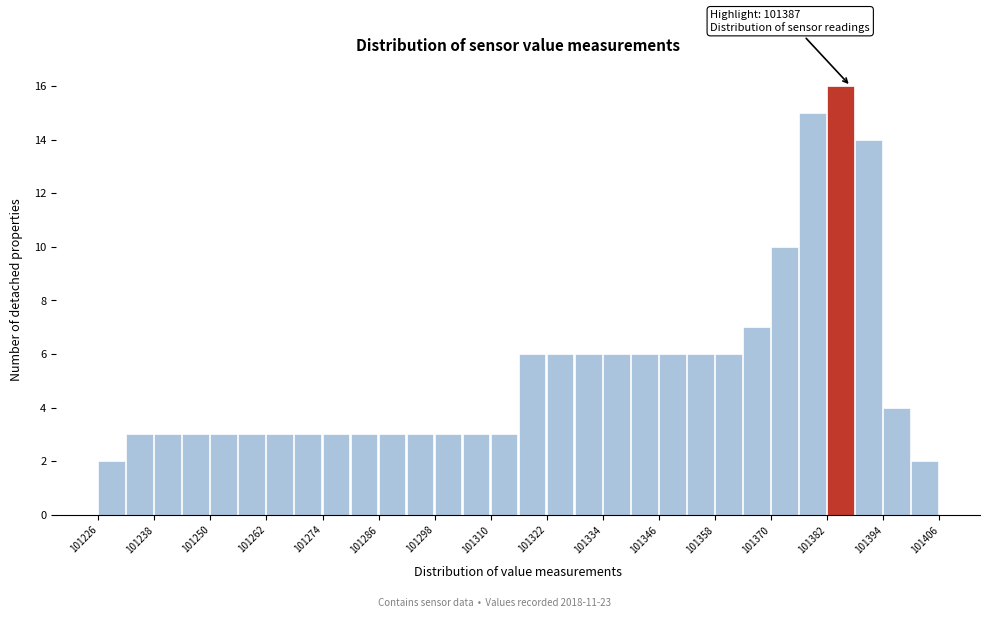

Read against the x-axis, roughly where is the centre of the tallest bar?

101384